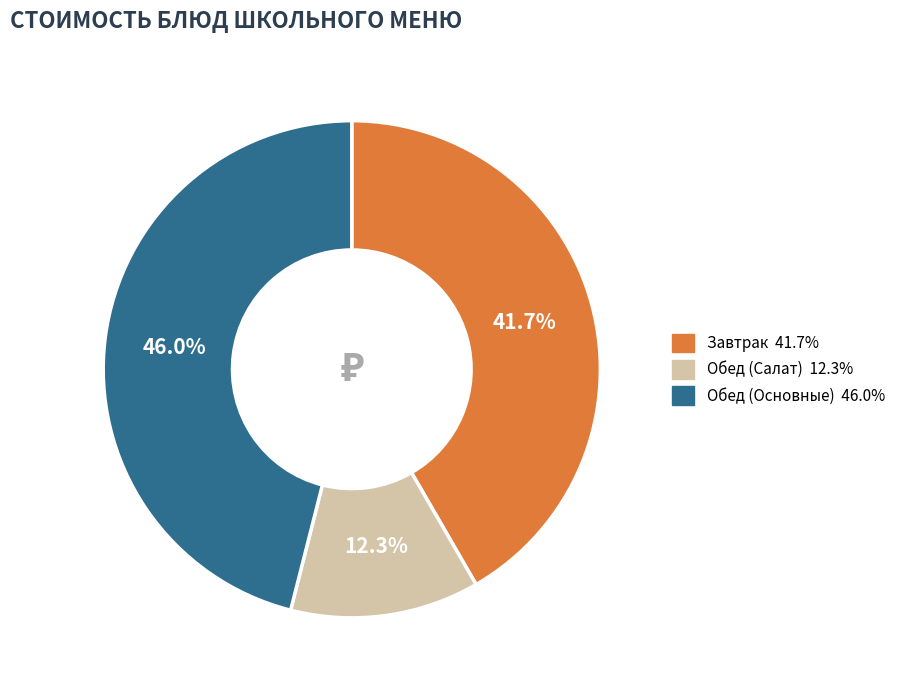

Does any single category account for the majority?

No